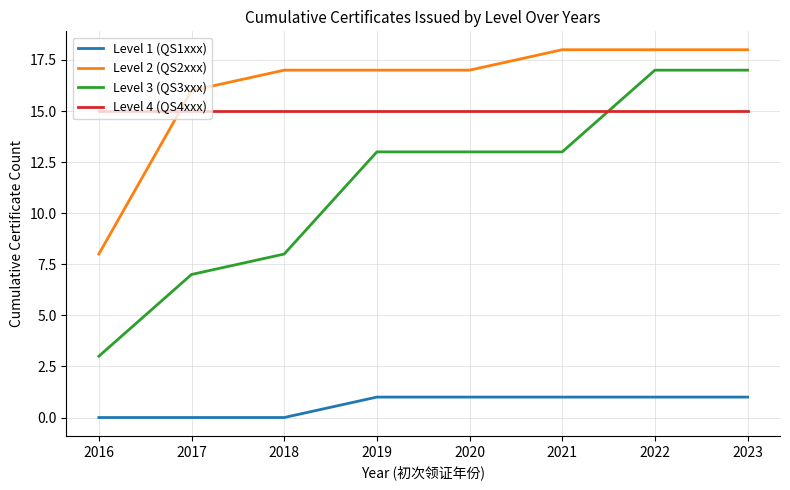

What is the difference between the maximum and minimum values in the Level 2 (QS2xxx) series?

10